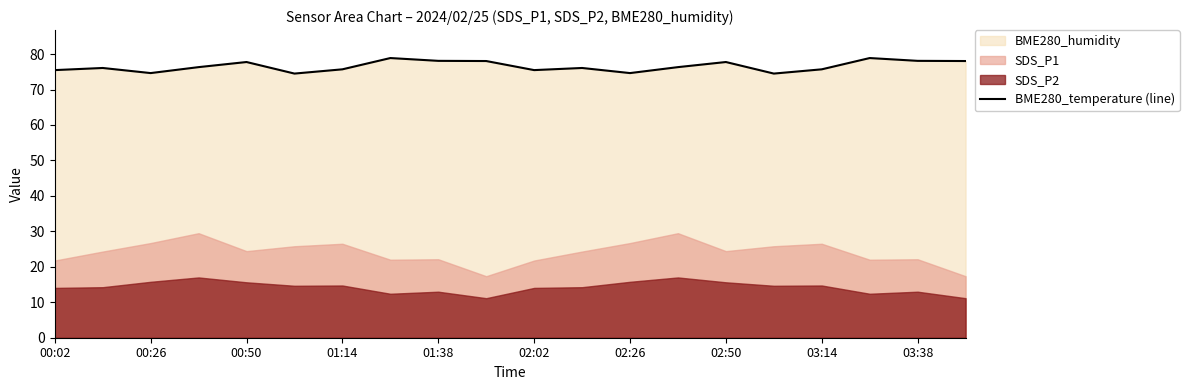

True or false: BME280_temperature (line) has a value of 77.8 at 00:50.

True